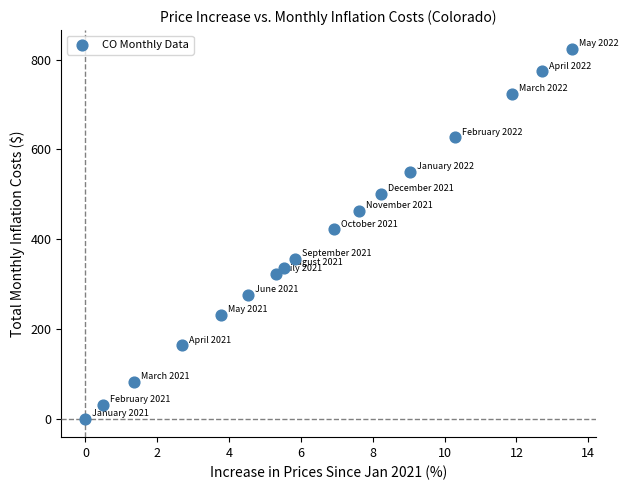

What Y value in the scatter plot is closest to 412?

422.0